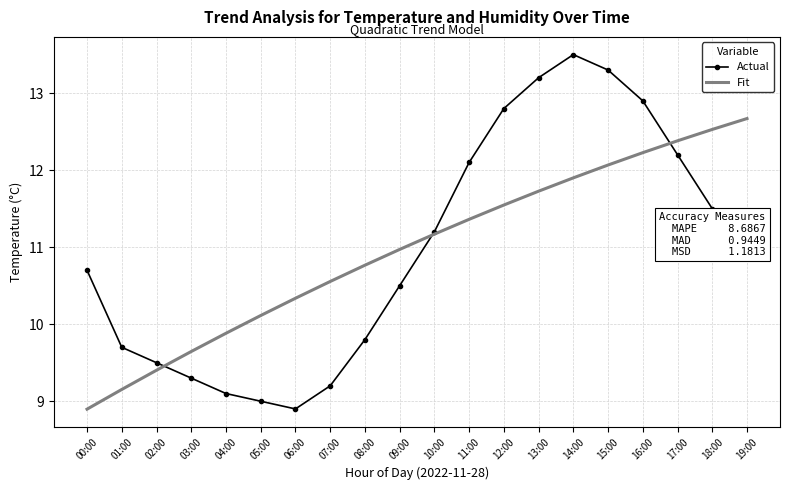

Reading left to right, extract all data points from this chart.

Actual: 00:00=10.7	01:00=9.7	02:00=9.5	03:00=9.3	04:00=9.1	05:00=9.0	06:00=8.9	07:00=9.2	08:00=9.8	09:00=10.5	10:00=11.2	11:00=12.1	12:00=12.8	13:00=13.2	14:00=13.5	15:00=13.3	16:00=12.9	17:00=12.2	18:00=11.5	19:00=10.9
Fit: 00:00=8.9	01:00=9.2	02:00=9.4	03:00=9.6	04:00=9.9	05:00=10.1	06:00=10.3	07:00=10.6	08:00=10.8	09:00=11.0	10:00=11.2	11:00=11.4	12:00=11.5	13:00=11.7	14:00=11.9	15:00=12.1	16:00=12.2	17:00=12.4	18:00=12.5	19:00=12.7